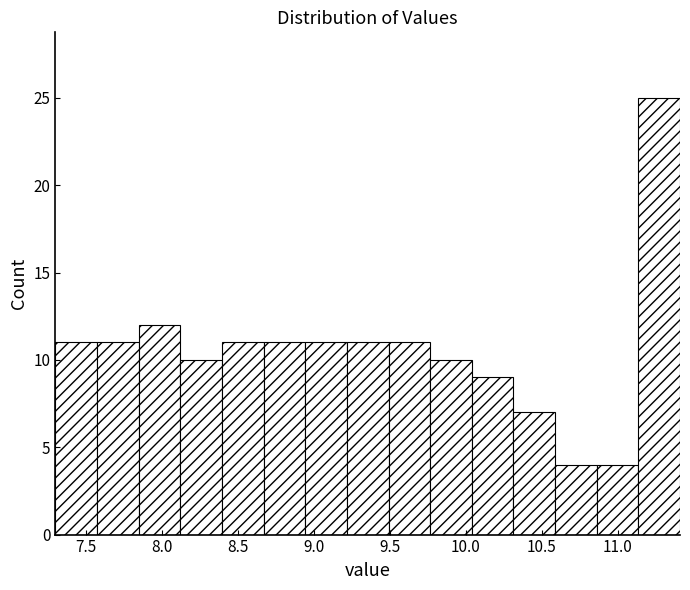

Reading left to right, transcribe this chart: for each bar, give the range it covers on the x-axis and its height. Neither the bar edges nor the heights are printed on the chart, so give them approximately, as read against the axes.

7.30 to 7.55: 11
7.55 to 7.85: 11
7.85 to 8.10: 12
8.10 to 8.40: 10
8.40 to 8.65: 11
8.65 to 8.95: 11
8.95 to 9.20: 11
9.20 to 9.50: 11
9.50 to 9.75: 11
9.75 to 10.05: 10
10.05 to 10.30: 9
10.30 to 10.60: 7
10.60 to 10.85: 4
10.85 to 11.15: 4
11.15 to 11.40: 25